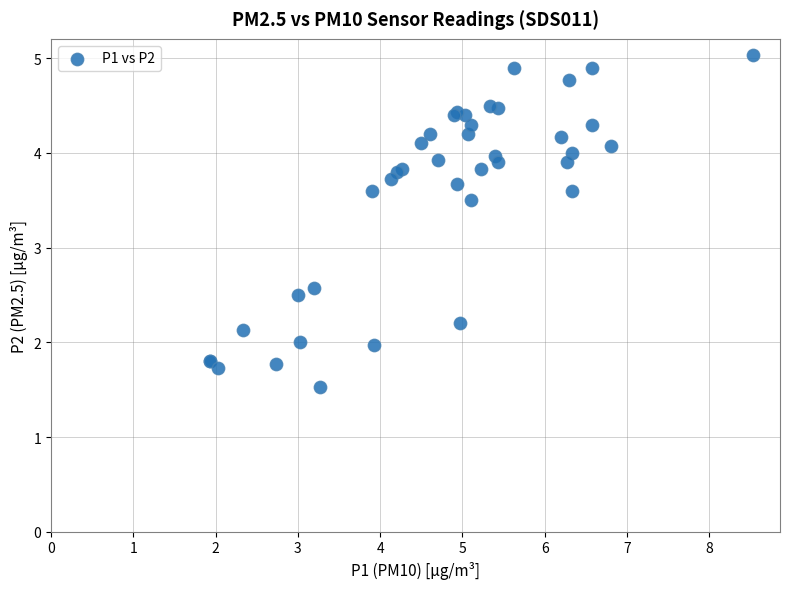

What Y value in the scatter plot is closest to 3?

2.6